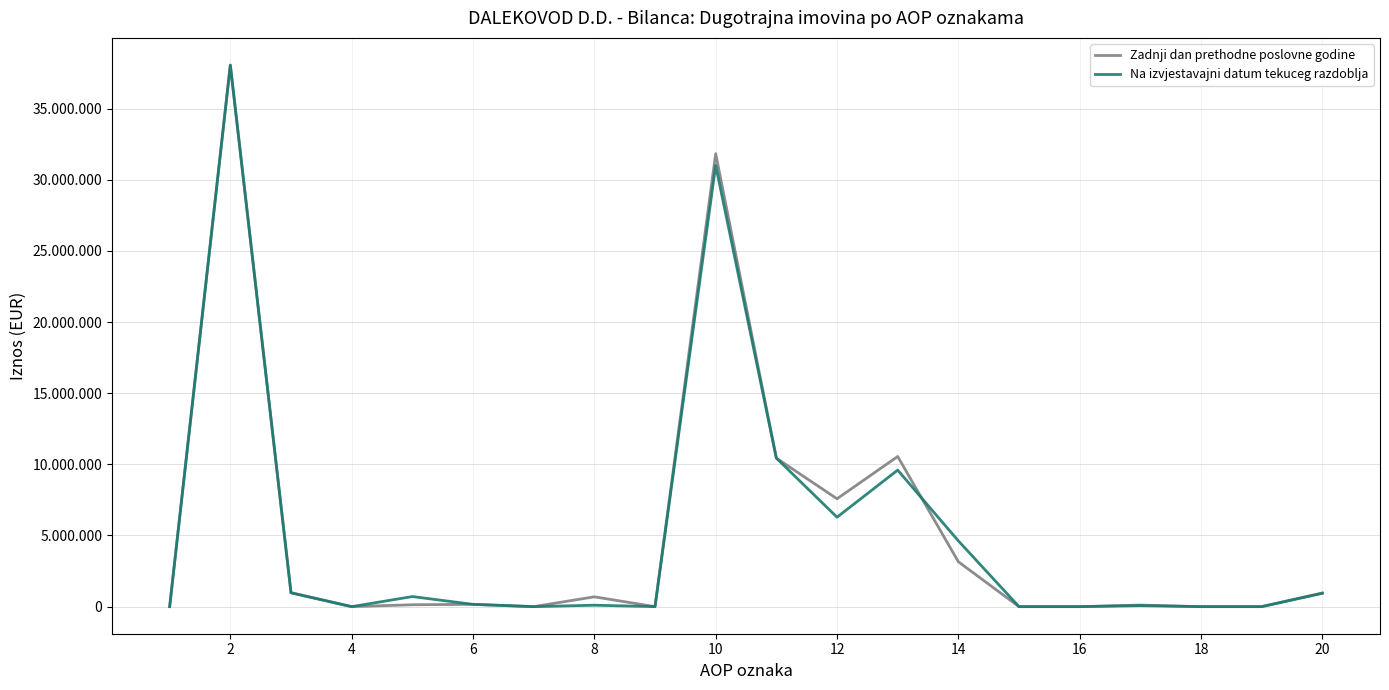

What are all the series names shown in the legend?

Zadnji dan prethodne poslovne godine, Na izvjestavajni datum tekuceg razdoblja